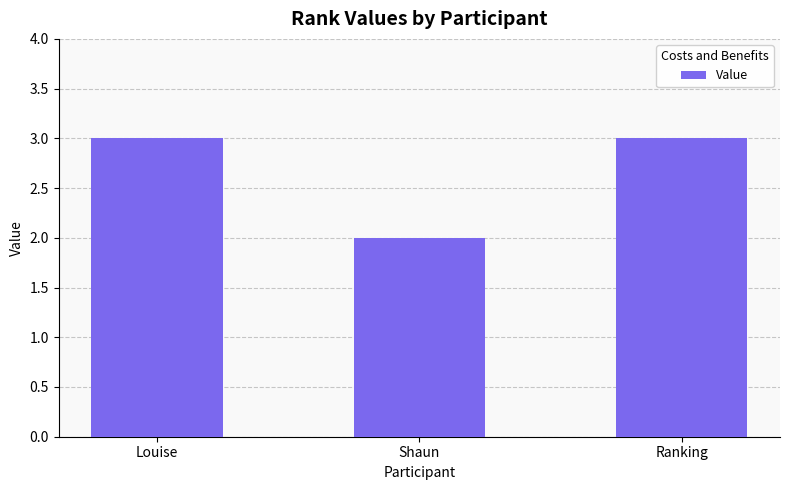

What is the change in value from Louise to Shaun?

-1